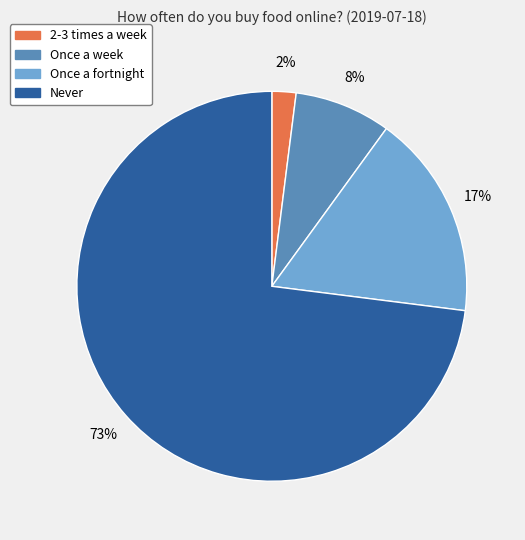

Do Never and Once a week together represent more than half of the pie?

Yes